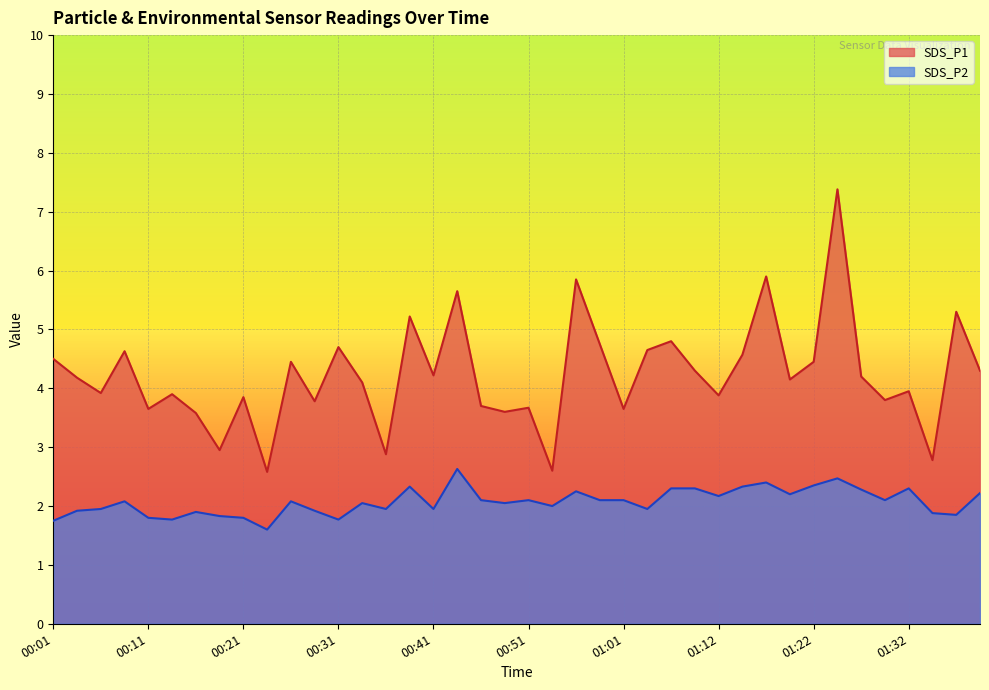

The SDS_P2 series shows 0.6 at 00:33. True or false?

False